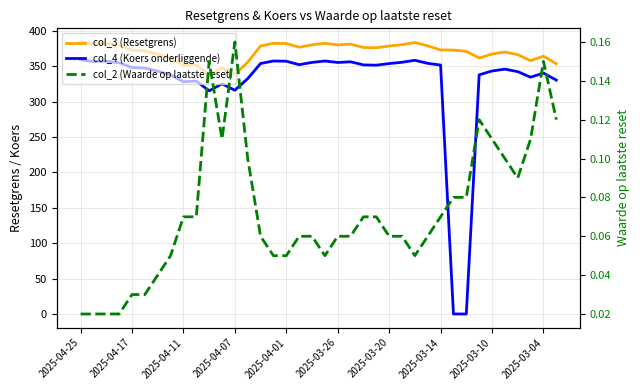

Is this an area chart (filled region under the line)?

No